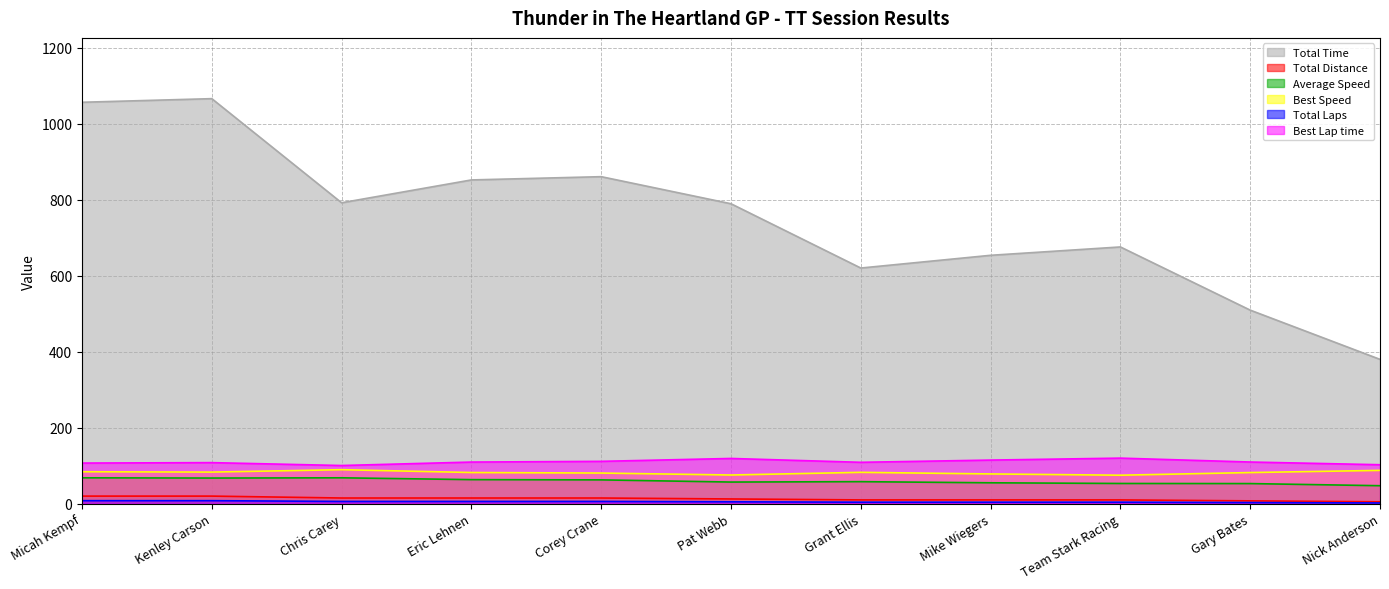

What is the difference between the maximum and minimum values in the Average Speed series?

20.8